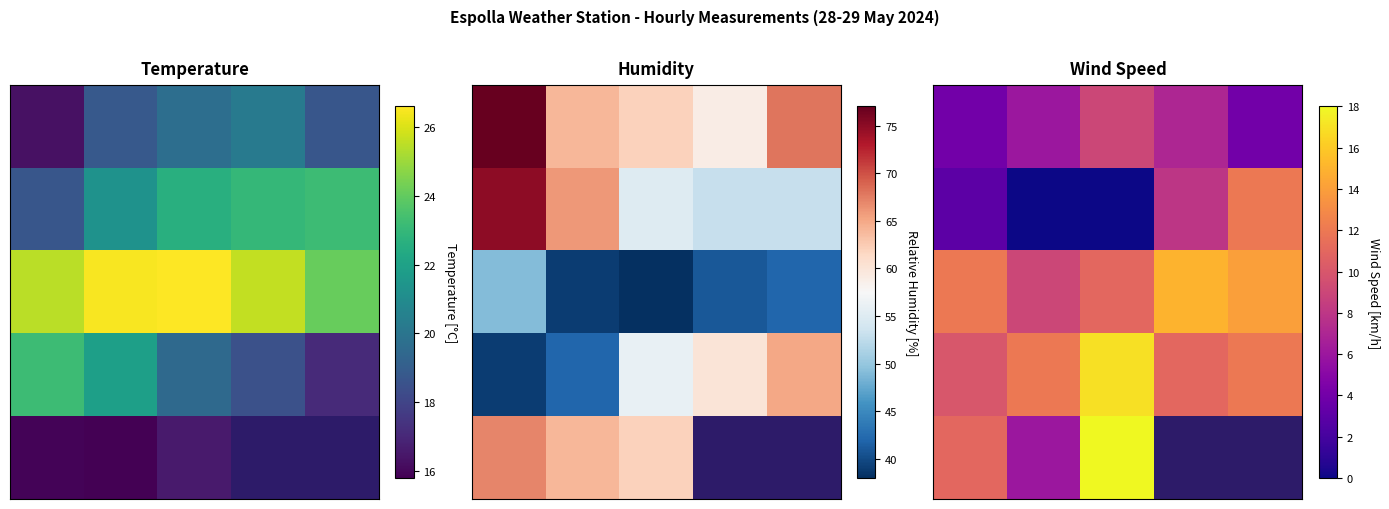

At which category is the sum across all series the highest?

2